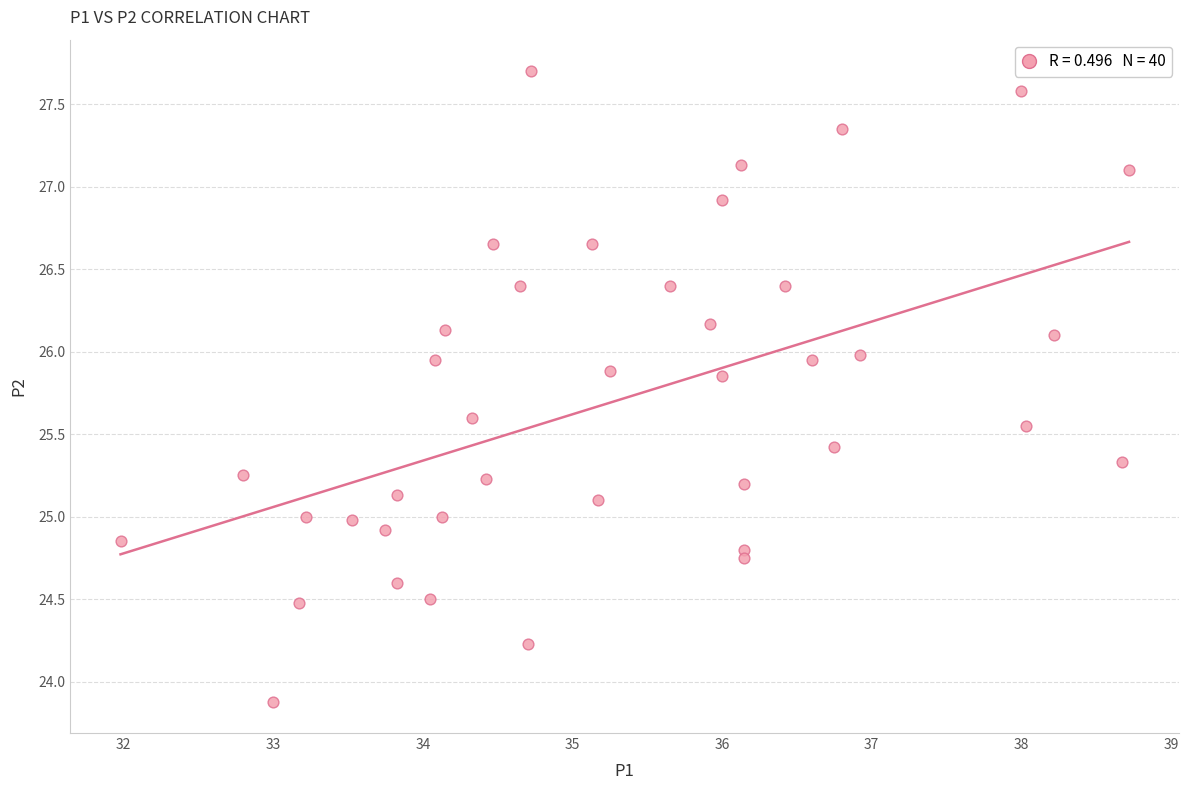

What is the range of X values (max minus min)?

6.7